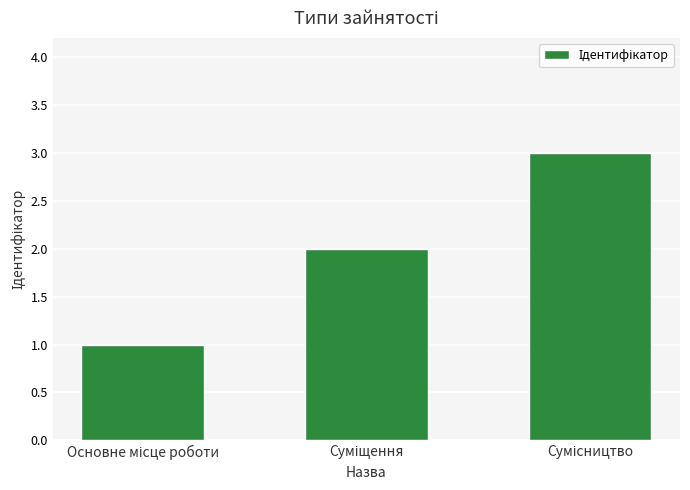

What is the value of the 1st bar from the left?

1